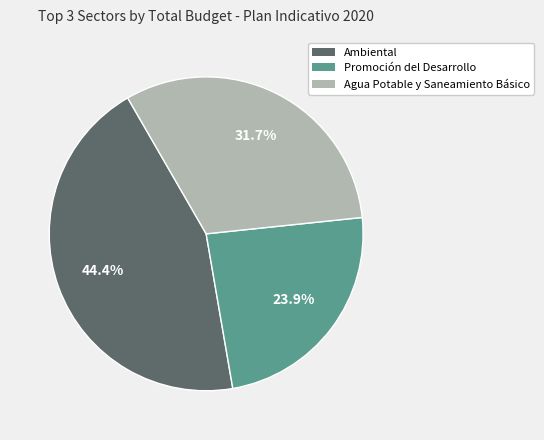

What is the largest slice in the pie chart?

Ambiental